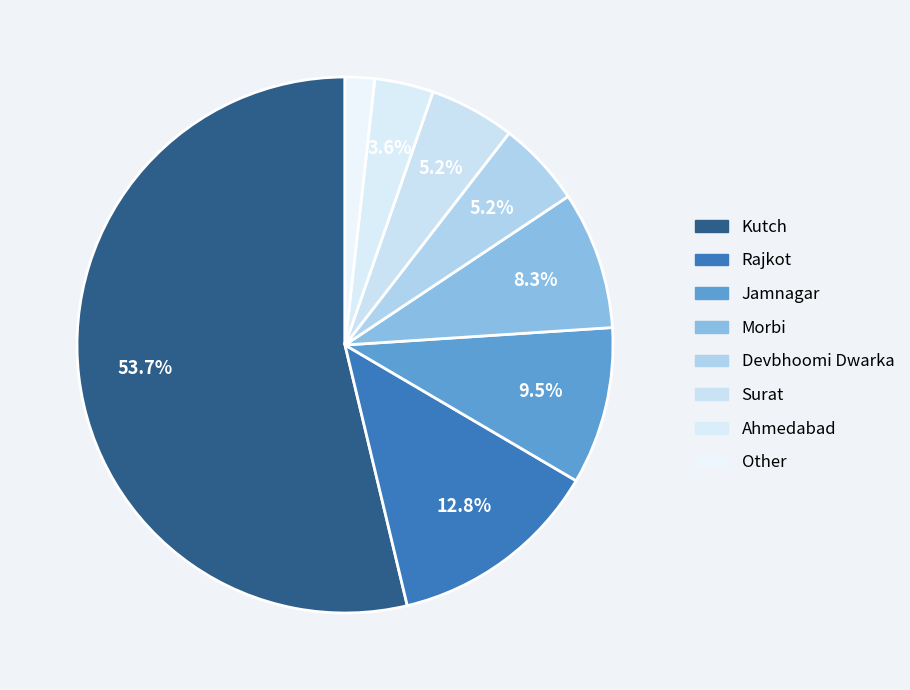

How many slices are in this pie chart?

8